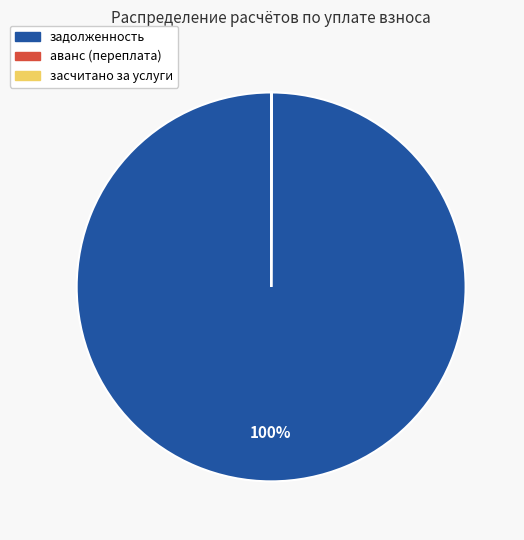

Does задолженность represent more than half of the total?

Yes